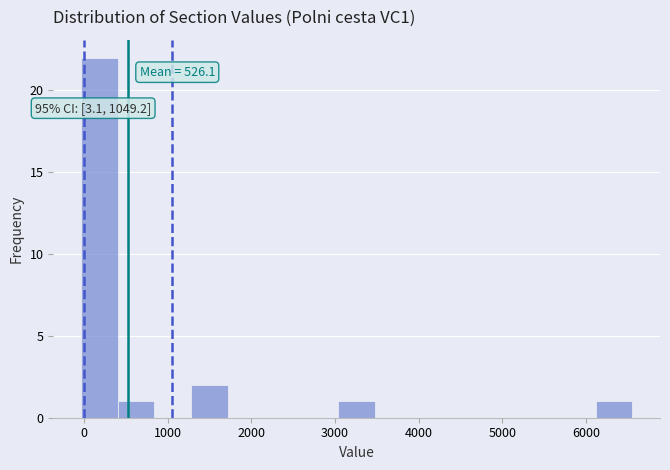

Over which range of the x-axis is the bar tallest?

0 to 400